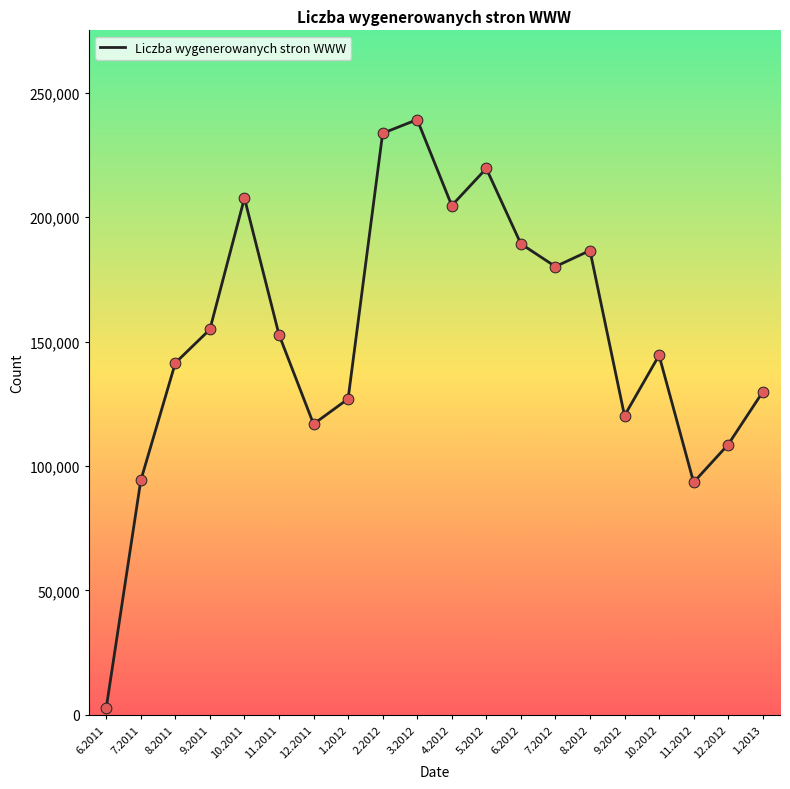

What is the change in value from 8.2011 to 11.2011?

+11370